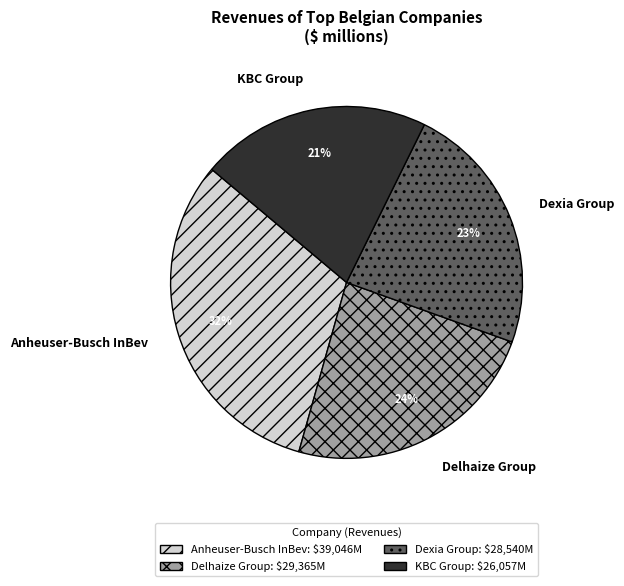

To the nearest percent, what portion does Dexia Group represent?

23%